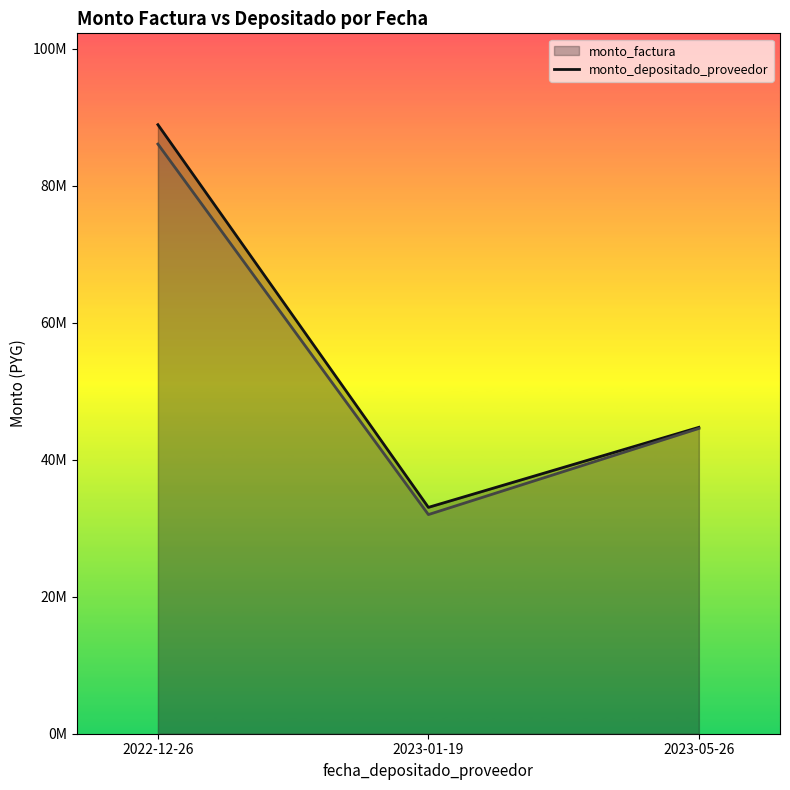

How many values in the monto_factura (line) series exceed 44726000?

1